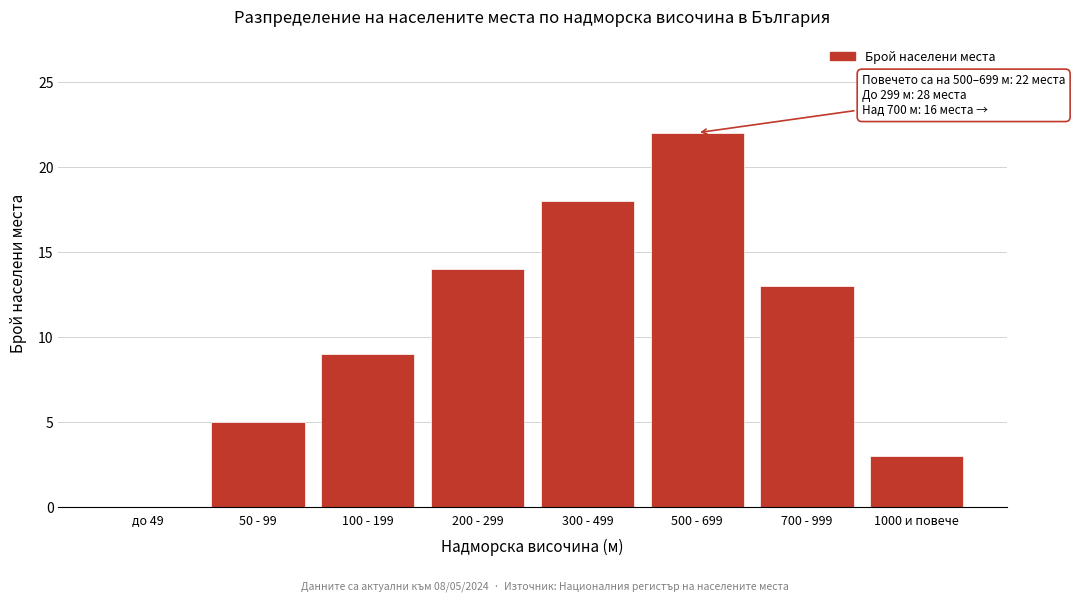

Reading left to right, extract all data points from this chart.

до 49=0	50 - 99=5	100 - 199=9	200 - 299=14	300 - 499=18	500 - 699=22	700 - 999=13	1000 и повече=3